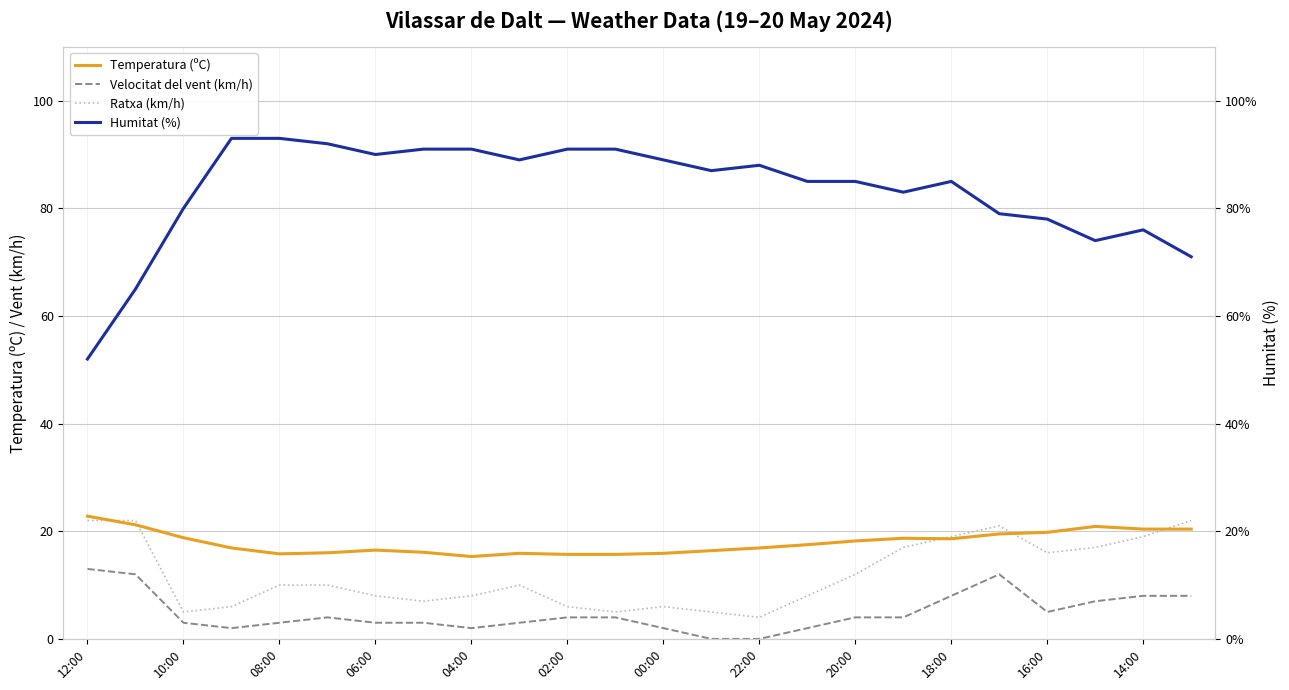

What position from the right is 12:00?

24